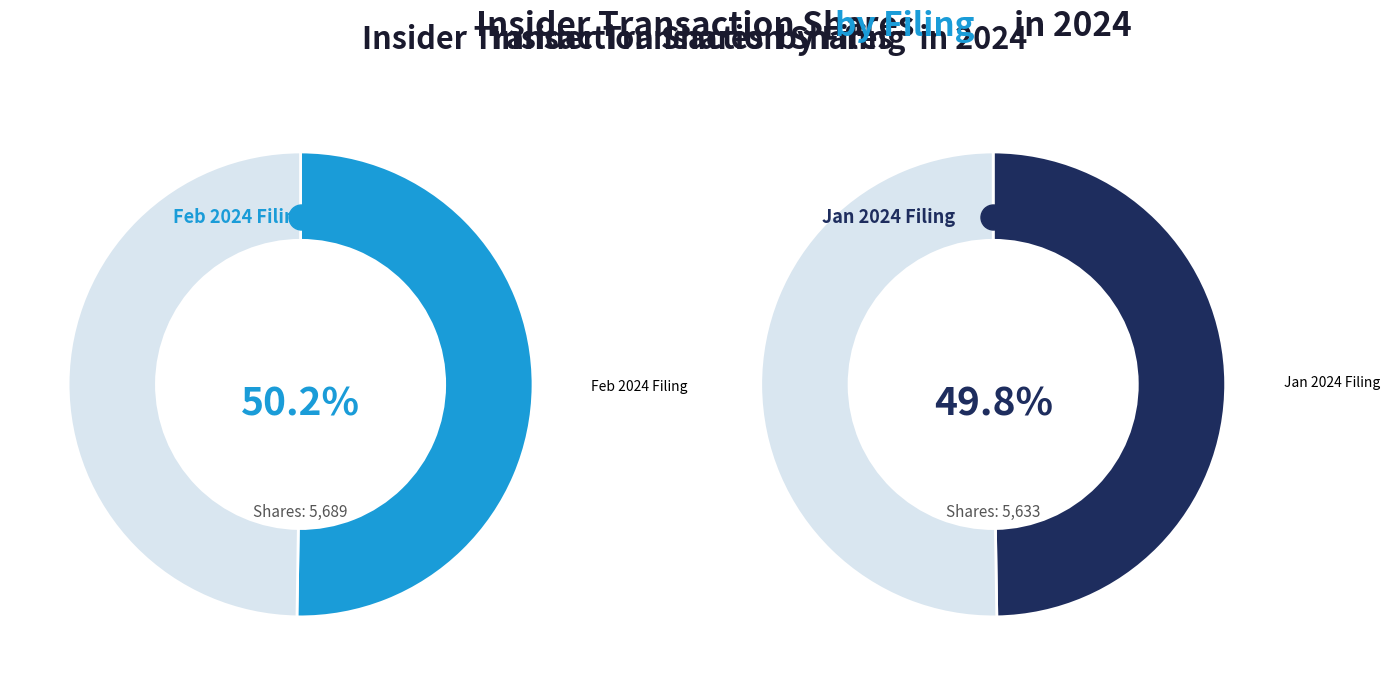

To the nearest percent, what portion does form4-02292024_090223.xml represent?

50%